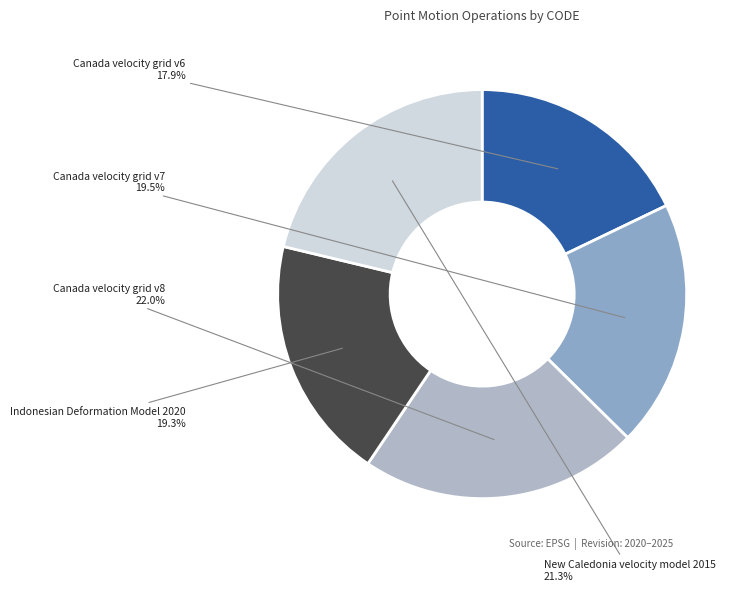

To the nearest percent, what is the average slice percentage?

20%